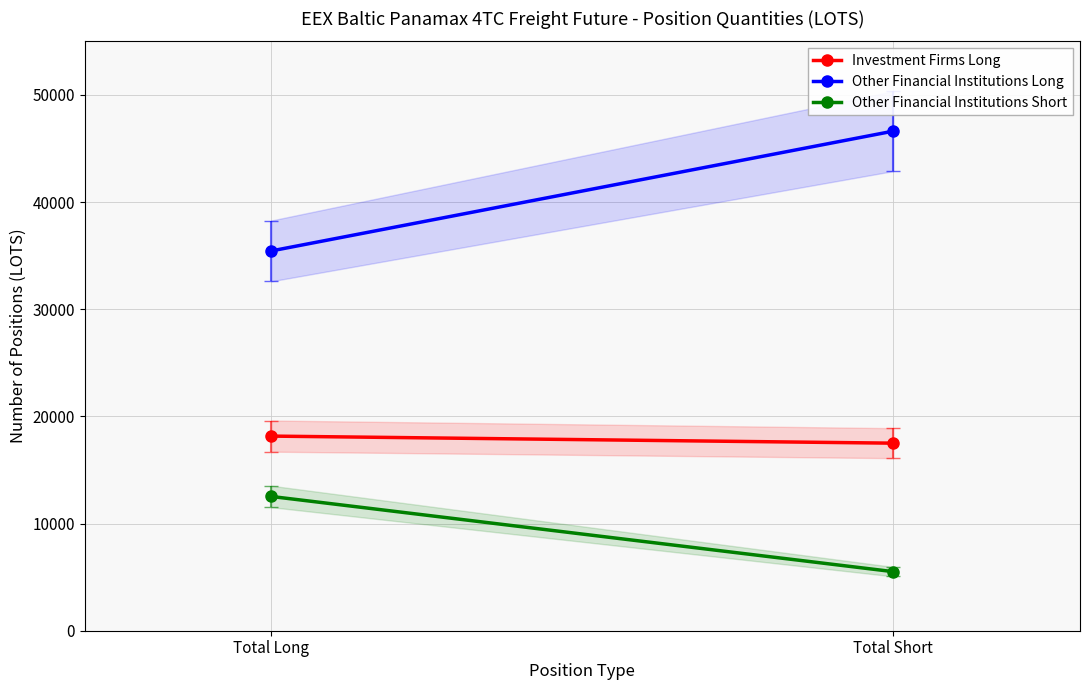

What are all the series names shown in the legend?

Investment Firms Long, Other Financial Institutions Long, Other Financial Institutions Short